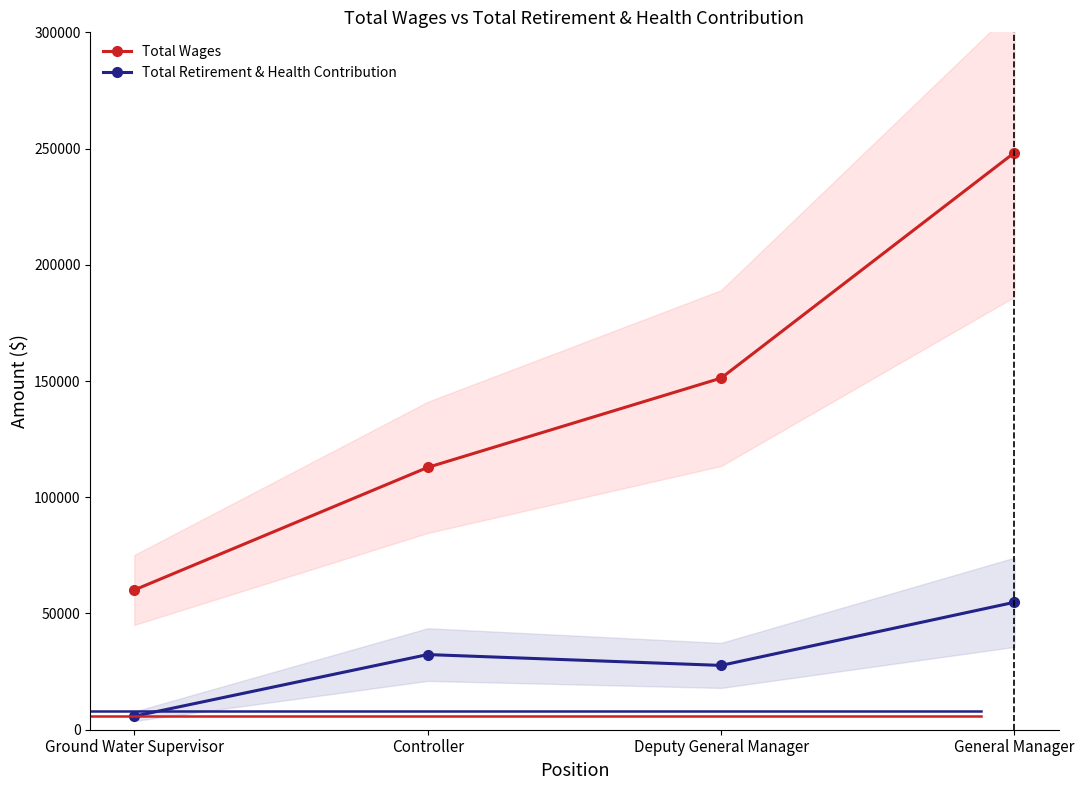

Rank the series at Deputy General Manager from lowest to highest value.

Total Retirement & Health Contribution, Total Wages